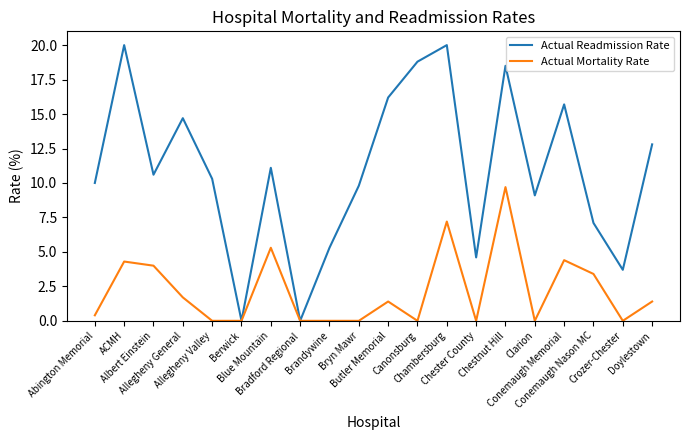

What is the spread (max minus min) of values at Chambersburg?

12.8